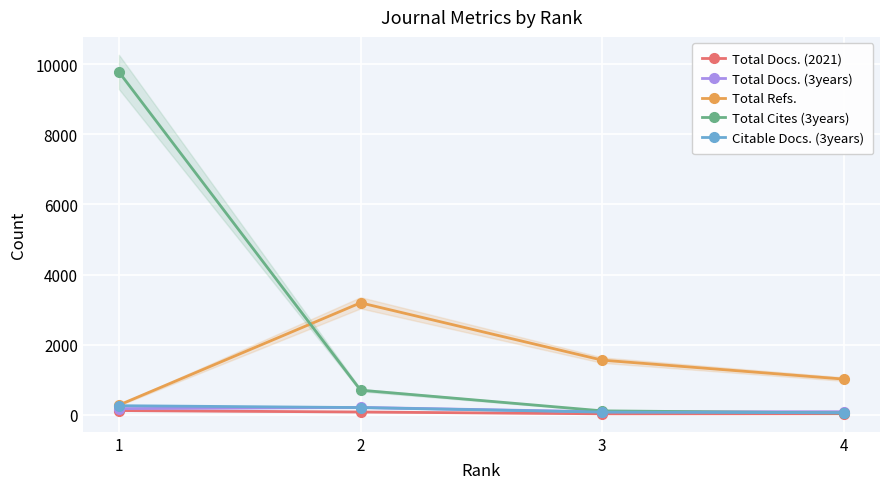

At which category is the sum across all series the highest?

1